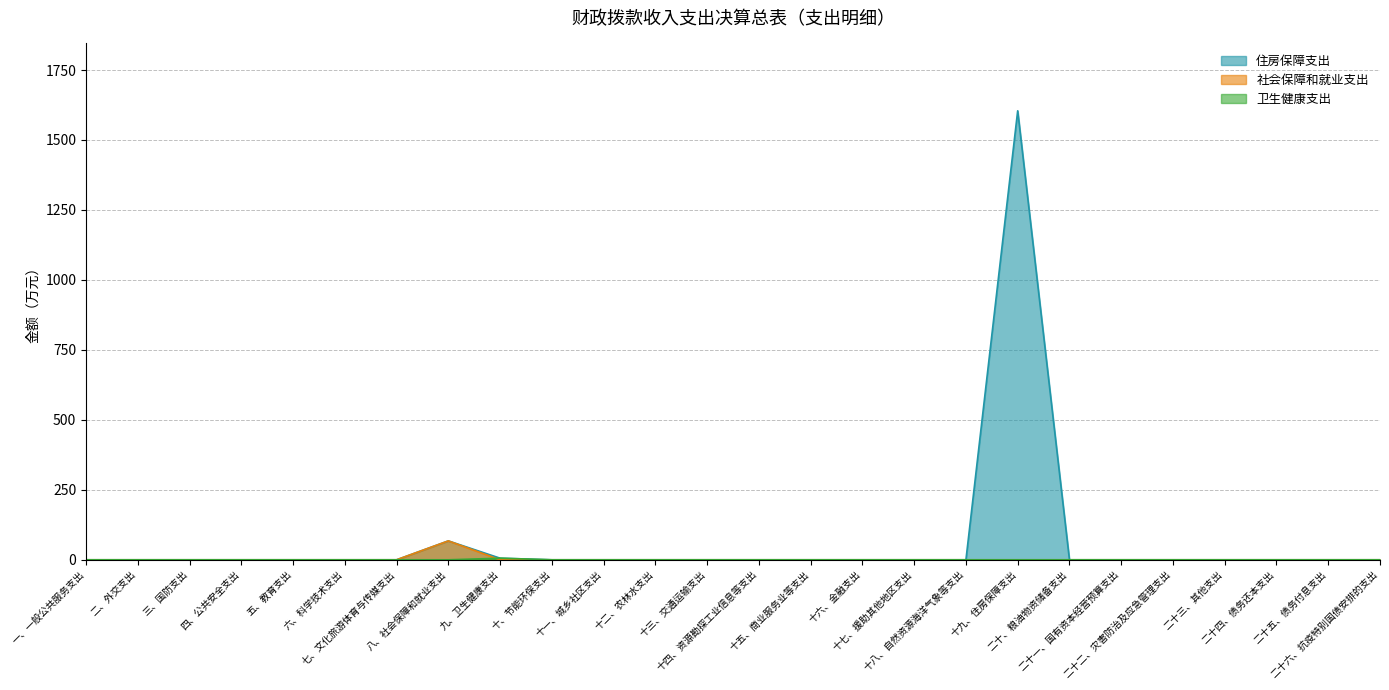

What is the sum of all 卫生健康支出 values?

5.7